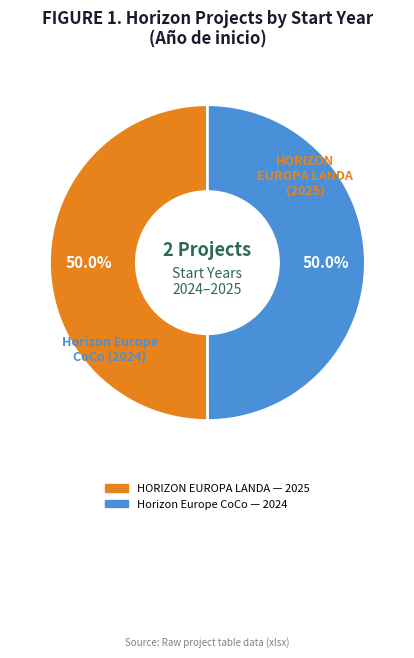

What is the ratio of the value at Horizon Europe CoCo to the value at HORIZON EUROPA LANDA?

1.0